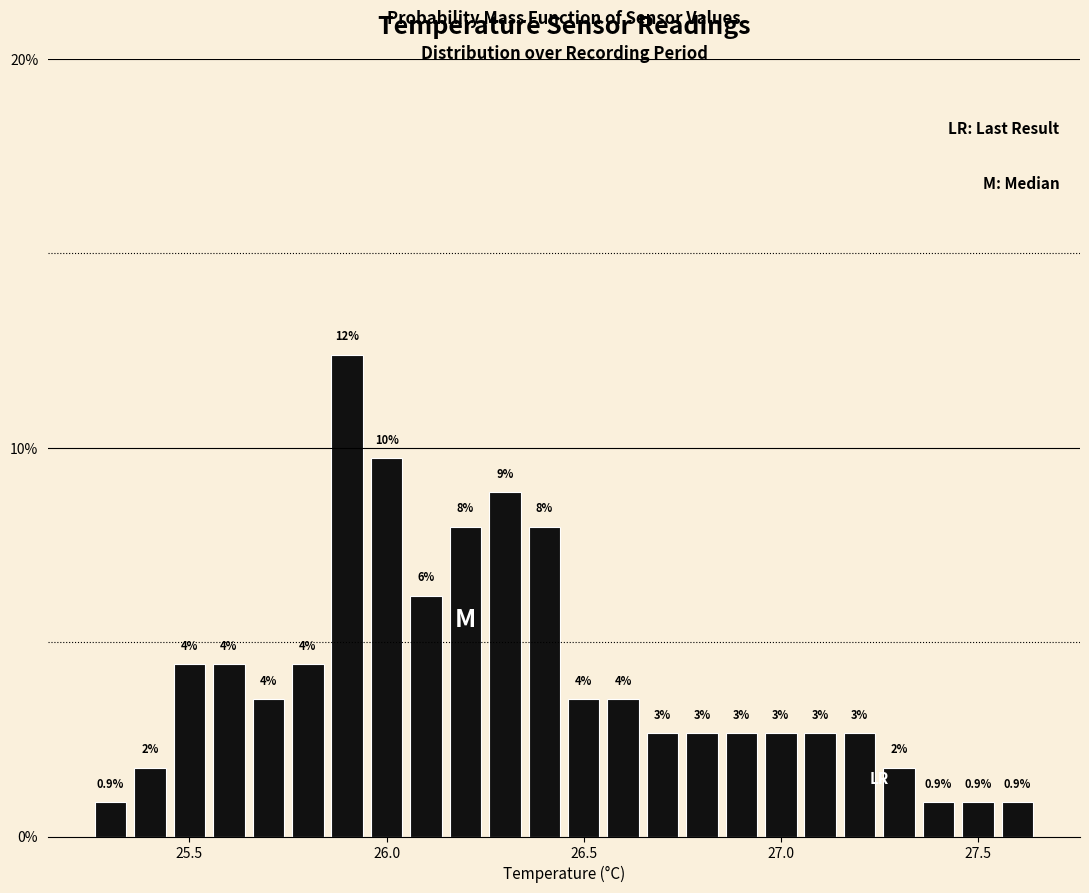

Read against the x-axis, roughly where is the centre of the tallest bar?

25.90